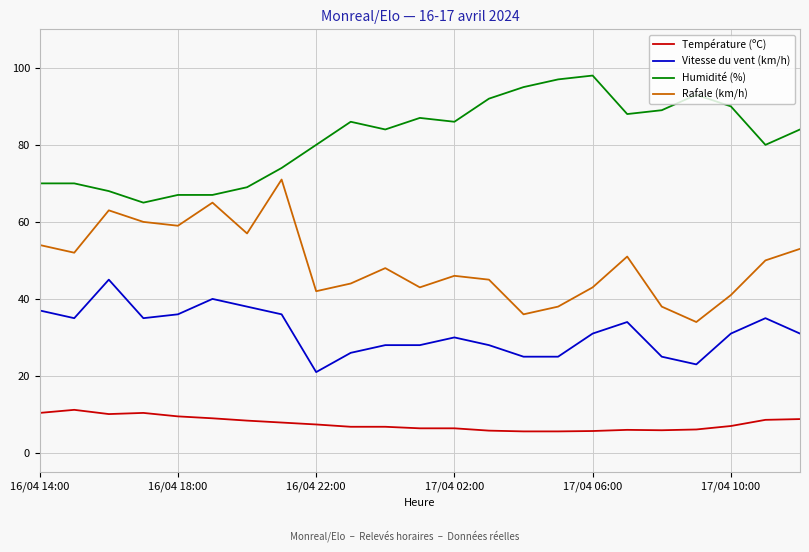

True or false: Rafale (km/h) and Vitesse du vent (km/h) intersect in this chart.

False